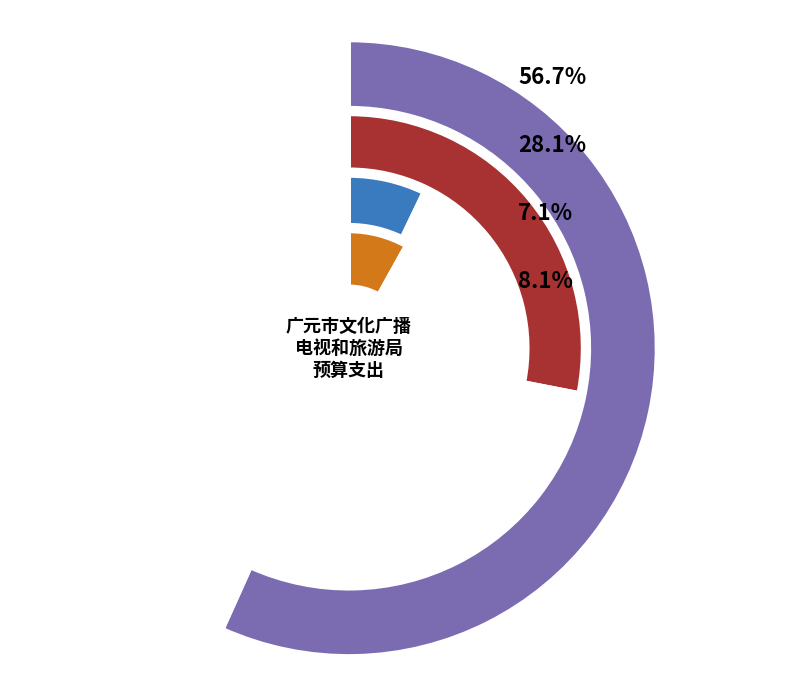

Combined, do 传输发射 and 一般行政管理事务 account for over 50%?

No